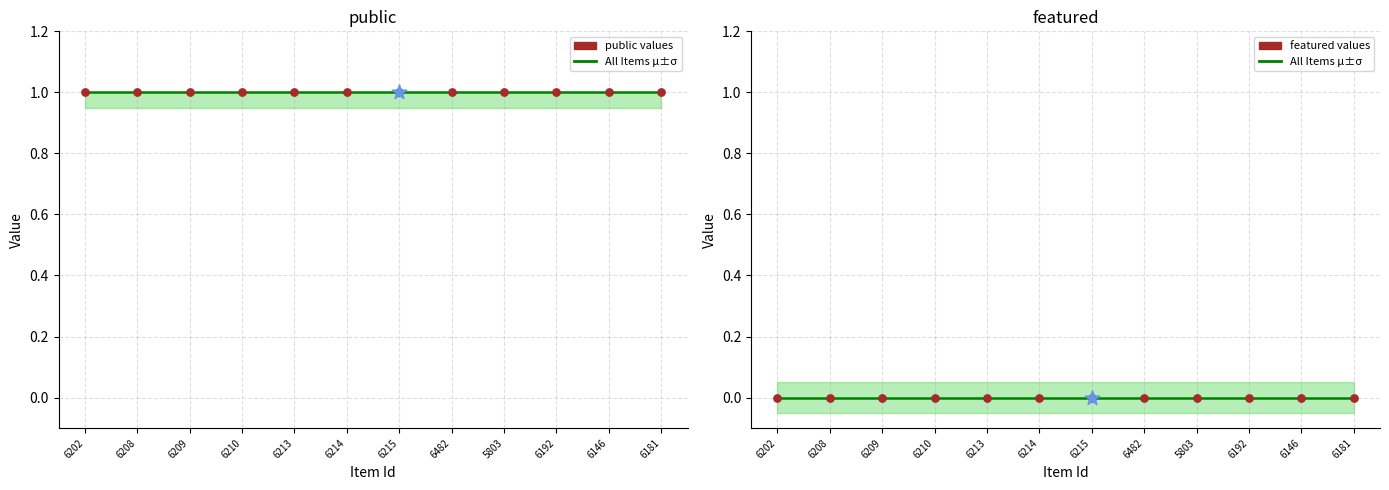

Is the value of featured at 6208 greater than the value of public at 6214?

No